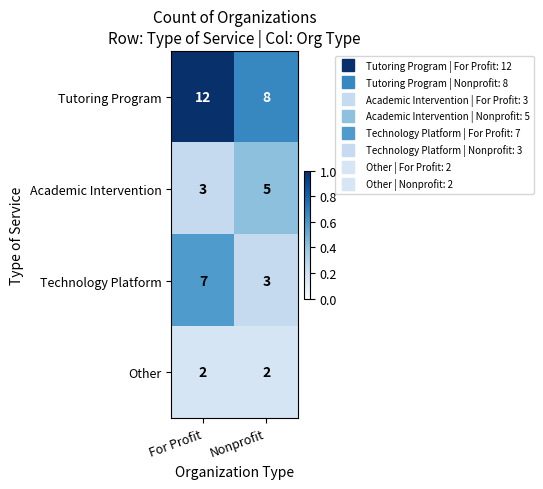

Which series has the largest total across all categories?

Tutoring Program